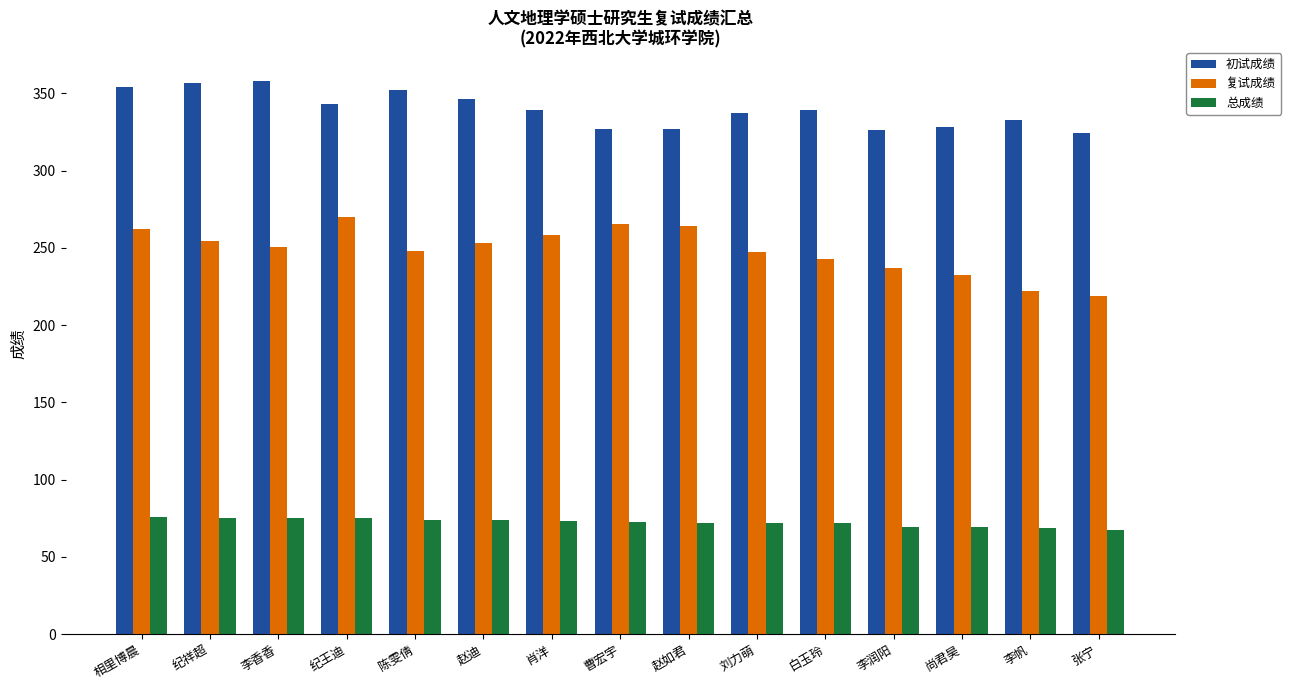

What is the average value of the 复试成绩 series?

248.4